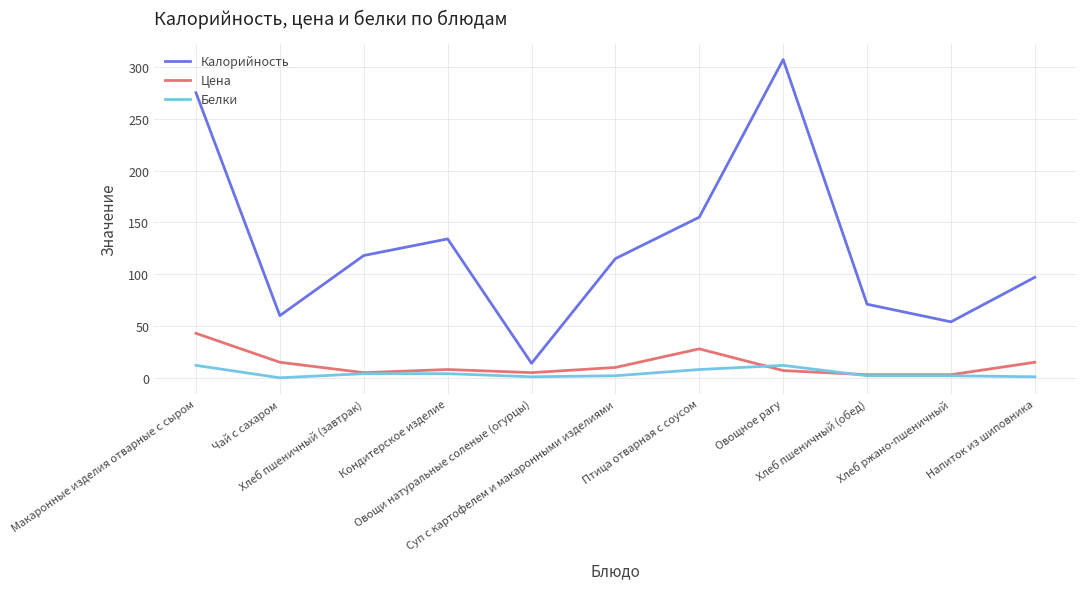

Rank the series by their maximum value, from lowest to highest.

Белки, Цена, Калорийность